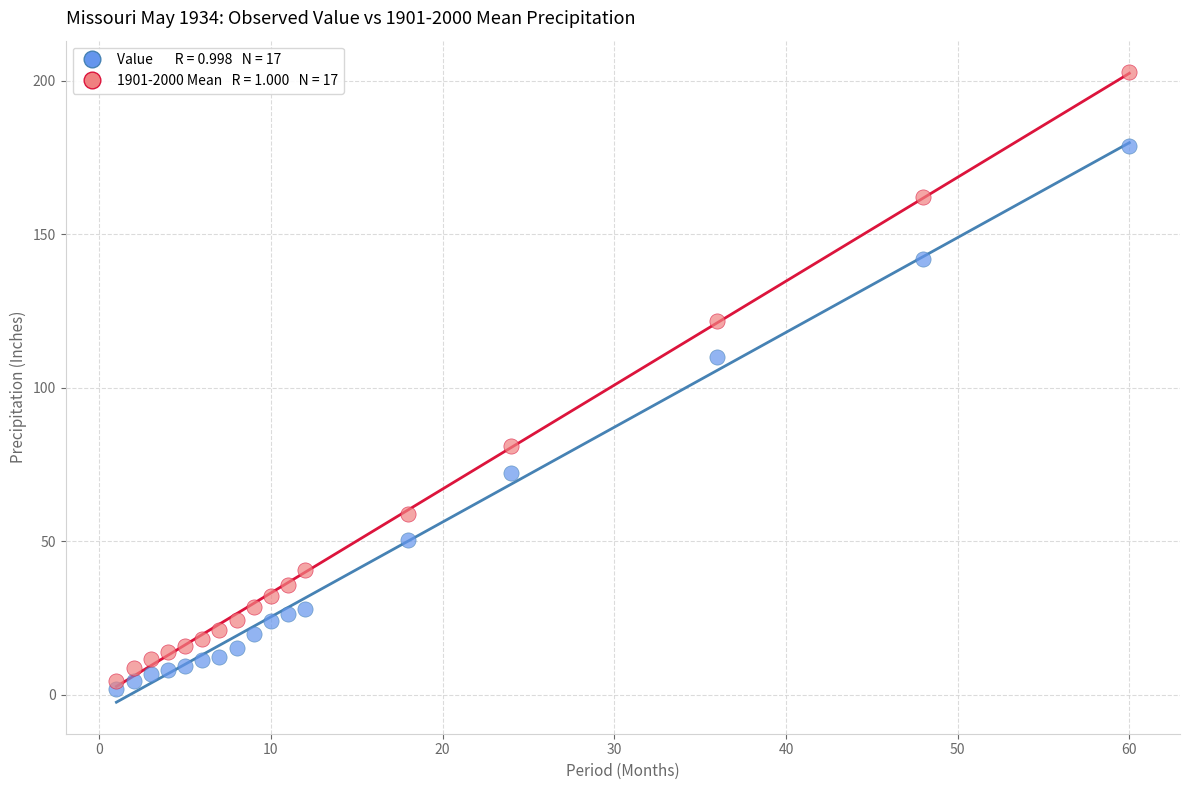

Across all data points, what is the range of Y values (max minus min)?

200.7